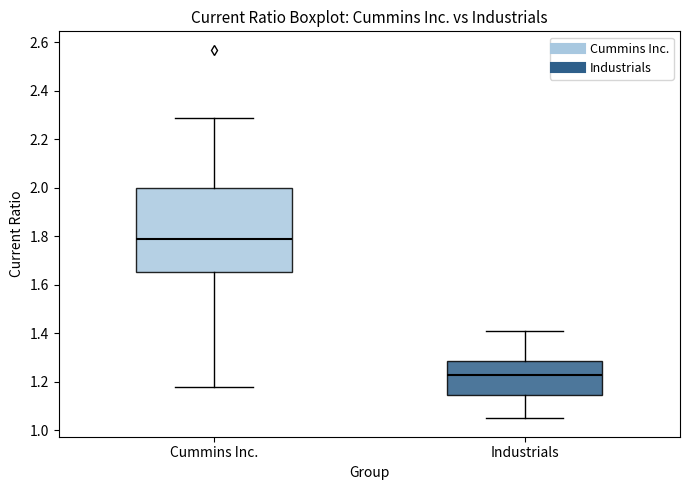

Which box has the lowest median line?

Industrials